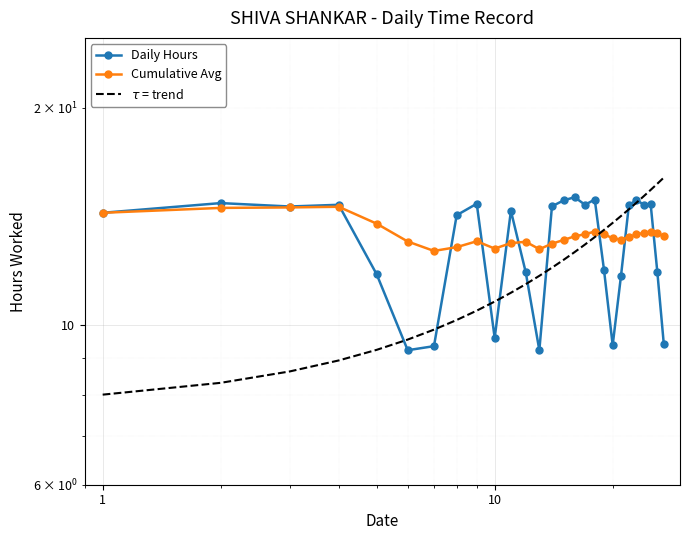

The value of Cumulative Avg at 13 is 6.0. True or false?

False